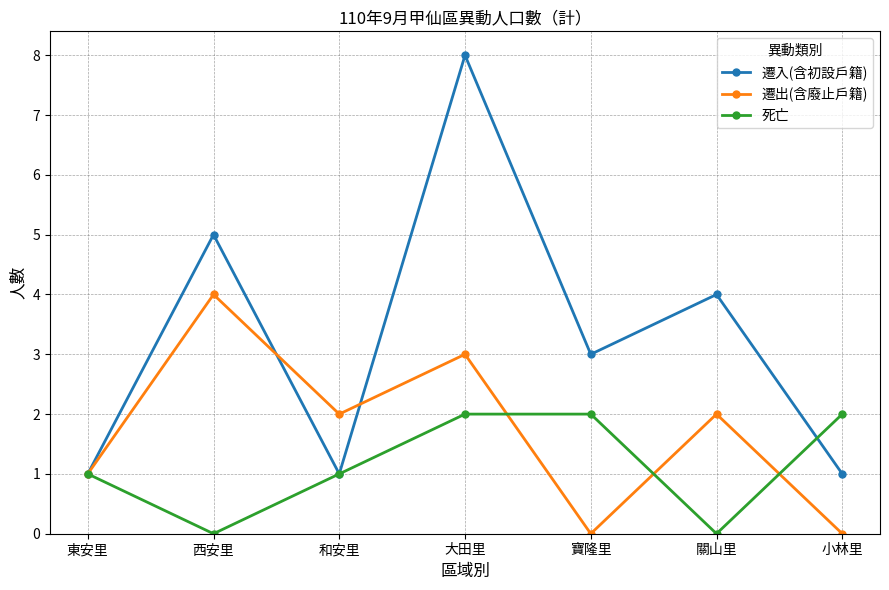

Reading left to right, list all the values displayed in this chart.

遷入(含初設戶籍): 1	5	1	8	3	4	1
遷出(含廢止戶籍): 1	4	2	3	0	2	0
死亡: 1	0	1	2	2	0	2